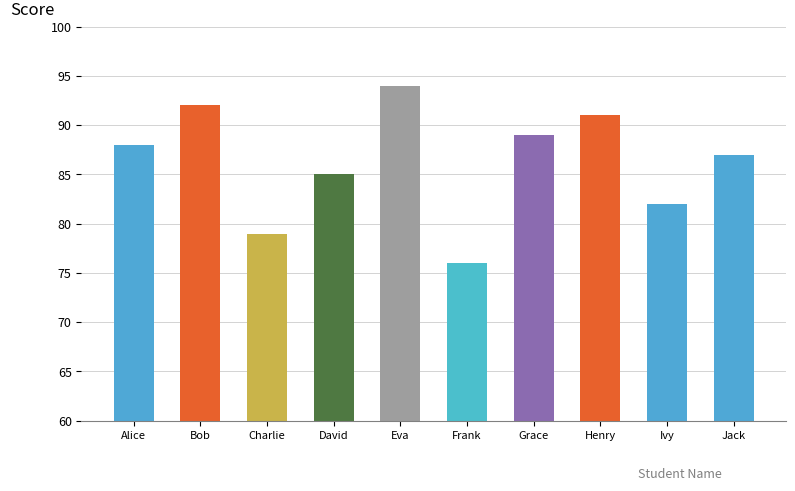

Reading left to right, list all the values displayed in this chart.

Alice=88	Bob=92	Charlie=79	David=85	Eva=94	Frank=76	Grace=89	Henry=91	Ivy=82	Jack=87